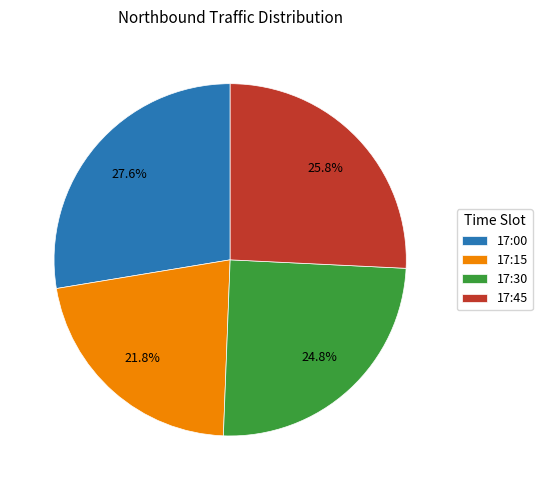

To the nearest percent, what portion does 17:15 represent?

22%